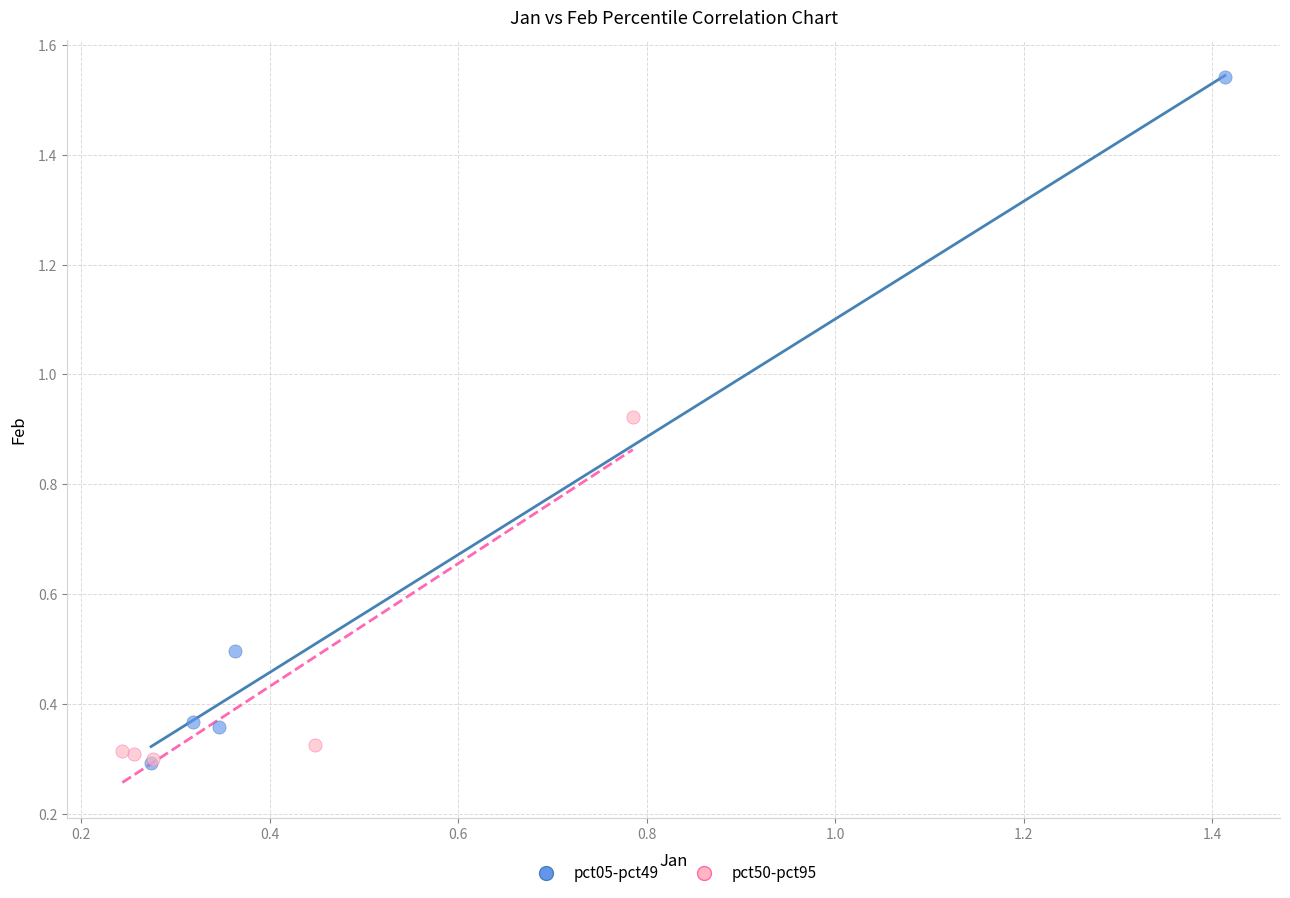

Which series contains the highest Y value?

pct05-pct49